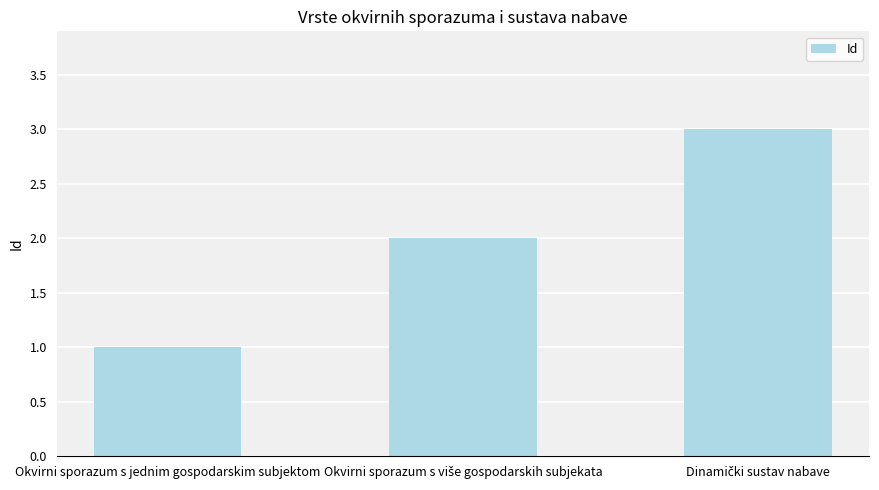

What position from the left is Okvirni sporazum s jednim gospodarskim subjektom?

1